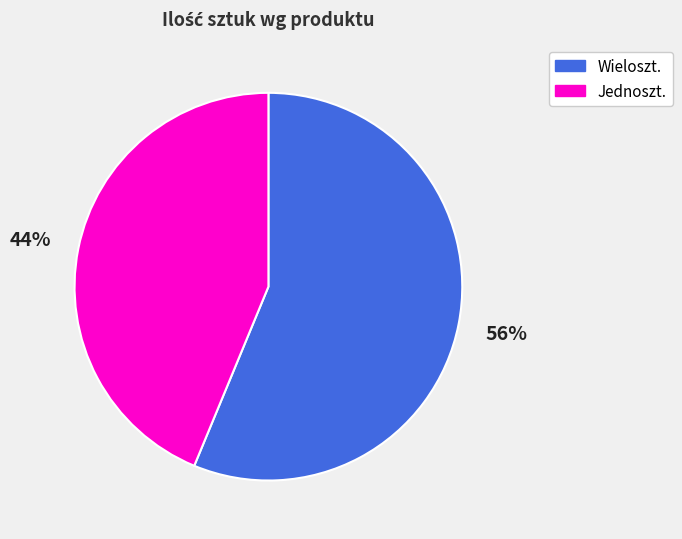

Does any single category account for the majority?

Yes